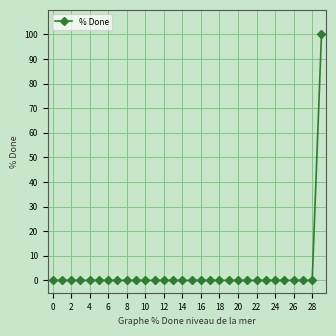

What is the sum of all values?

100